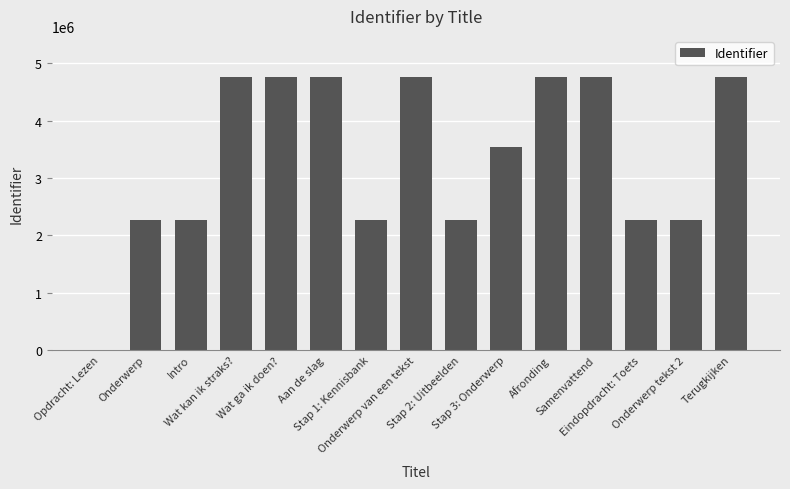

What is the maximum value shown in the chart?

4762987